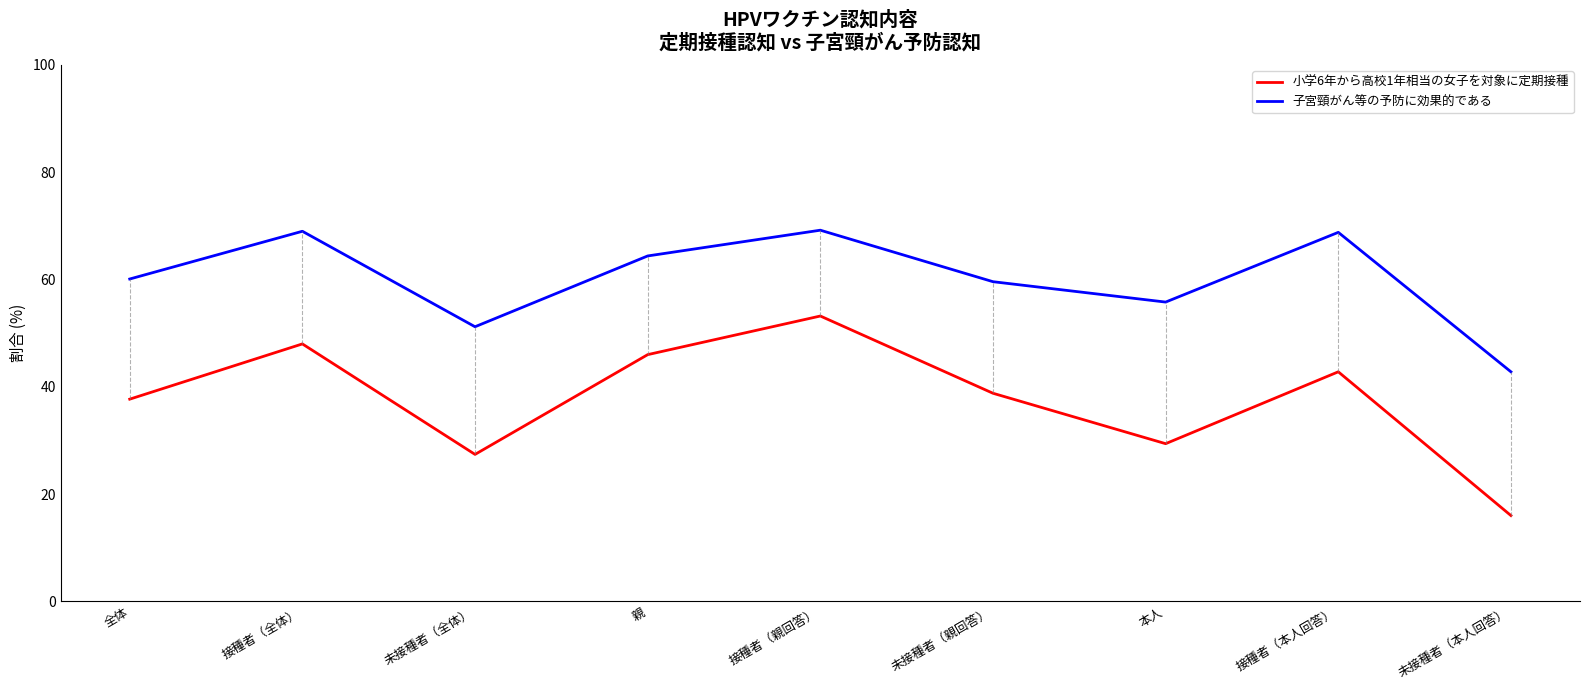

What is the spread (max minus min) of values at 親?

18.4